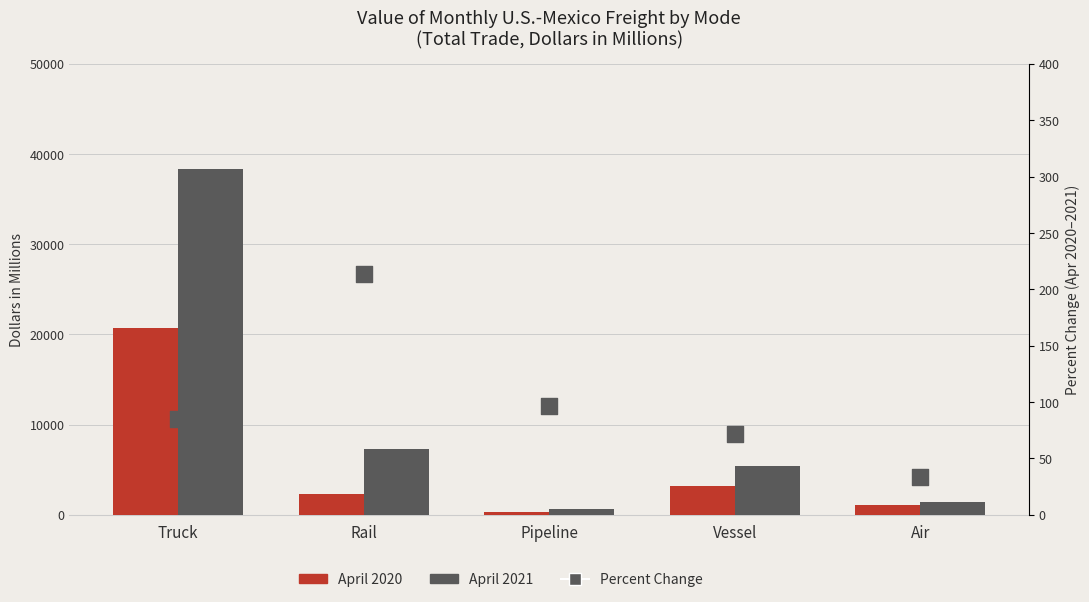

Is the value of April 2020 at Rail greater than the value of April 2021 at Rail?

No